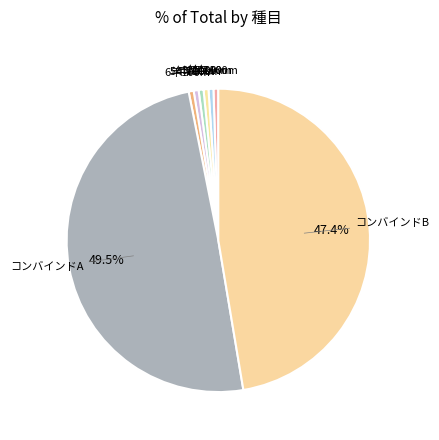

To the nearest percent, what is the difference between the 5年100m and コンバインドA slice percentages?

49%